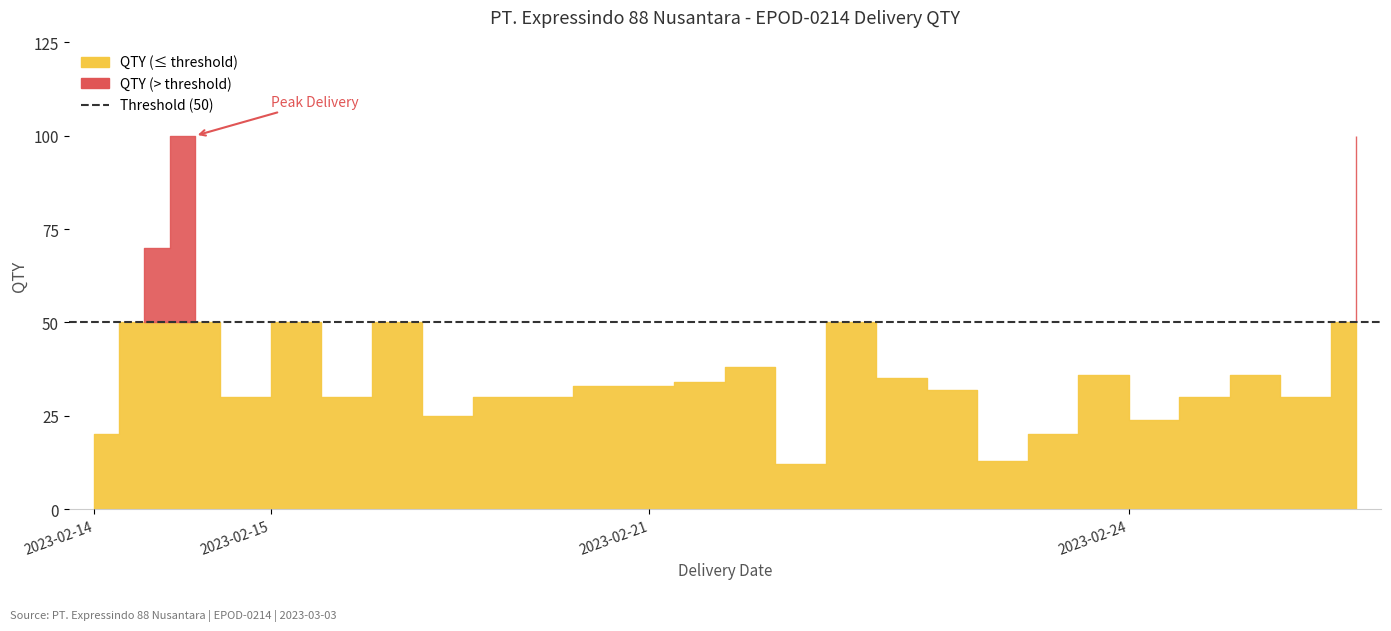

How many lines are shown in the chart?

2